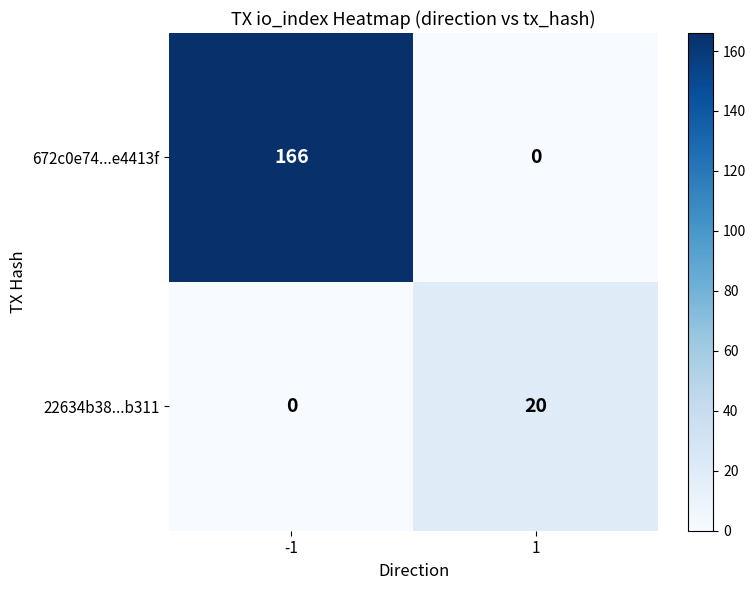

Rank the series at -1 from highest to lowest value.

672c0e74...e4413f, 22634b38...b311